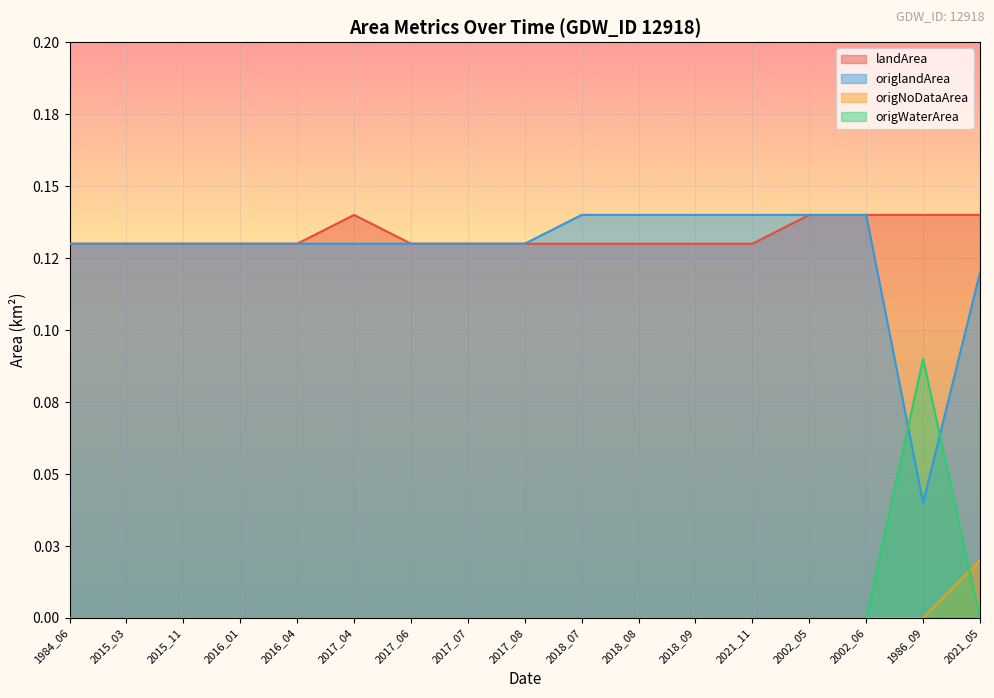

Reading left to right, list all the values displayed in this chart.

landArea: 1984_06=0.1	2015_03=0.1	2015_11=0.1	2016_01=0.1	2016_04=0.1	2017_04=0.1	2017_06=0.1	2017_07=0.1	2017_08=0.1	2018_07=0.1	2018_08=0.1	2018_09=0.1	2021_11=0.1	2002_05=0.1	2002_06=0.1	1986_09=0.1	2021_05=0.1
origlandArea: 1984_06=0.1	2015_03=0.1	2015_11=0.1	2016_01=0.1	2016_04=0.1	2017_04=0.1	2017_06=0.1	2017_07=0.1	2017_08=0.1	2018_07=0.1	2018_08=0.1	2018_09=0.1	2021_11=0.1	2002_05=0.1	2002_06=0.1	1986_09=0.0	2021_05=0.1
origNoDataArea: 1984_06=0.0	2015_03=0.0	2015_11=0.0	2016_01=0.0	2016_04=0.0	2017_04=0.0	2017_06=0.0	2017_07=0.0	2017_08=0.0	2018_07=0.0	2018_08=0.0	2018_09=0.0	2021_11=0.0	2002_05=0.0	2002_06=0.0	1986_09=0.0	2021_05=0.0
origWaterArea: 1984_06=0.0	2015_03=0.0	2015_11=0.0	2016_01=0.0	2016_04=0.0	2017_04=0.0	2017_06=0.0	2017_07=0.0	2017_08=0.0	2018_07=0.0	2018_08=0.0	2018_09=0.0	2021_11=0.0	2002_05=0.0	2002_06=0.0	1986_09=0.1	2021_05=0.0